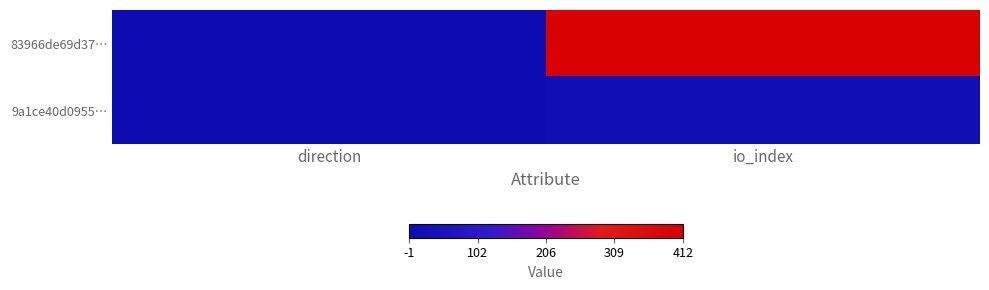

Reading right to left, what are all the values shown in this chart?

83966de69d37…: io_index=412	direction=-1
9a1ce40d0955…: io_index=13	direction=1